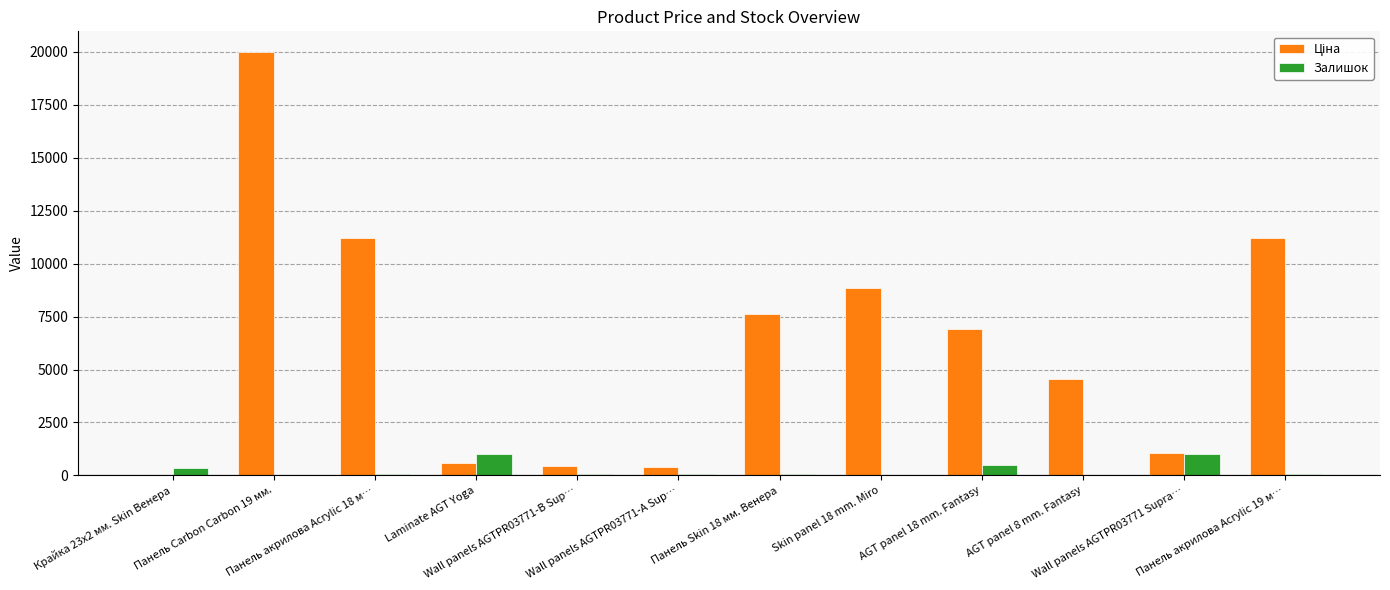

What is the maximum value for Залишок?

1009.0